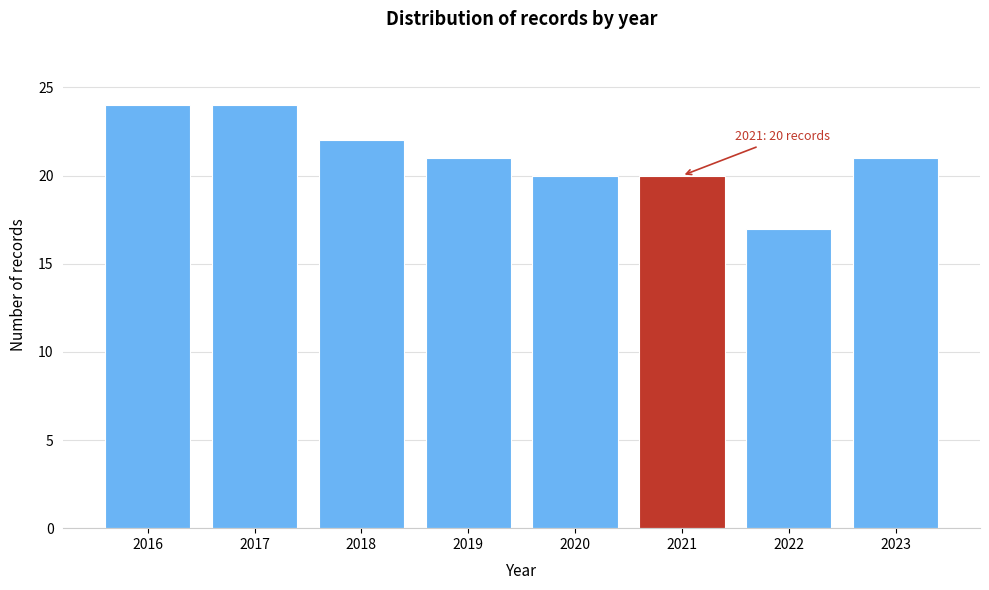

Reading right to left, list all the values displayed in this chart.

21	17	20	20	21	22	24	24